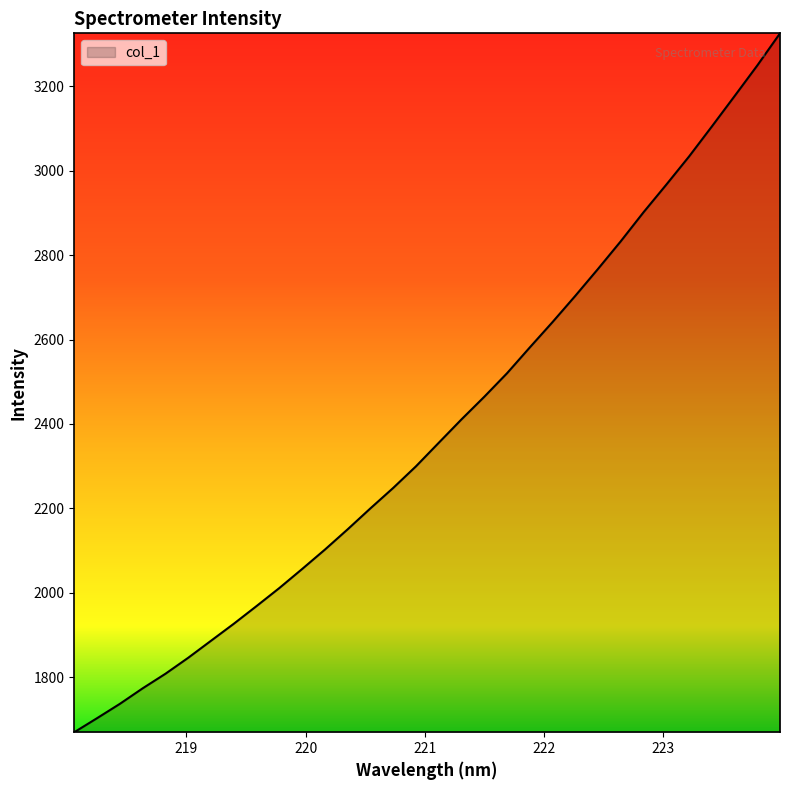

What is the difference between the maximum and minimum values?

1654.7